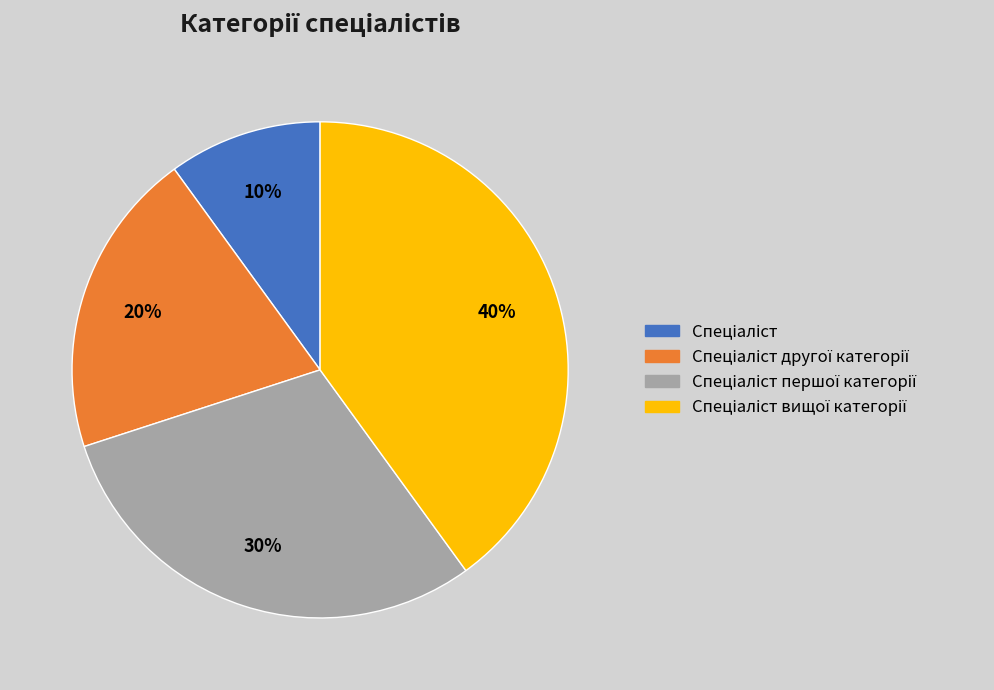

How many slices are in this pie chart?

4